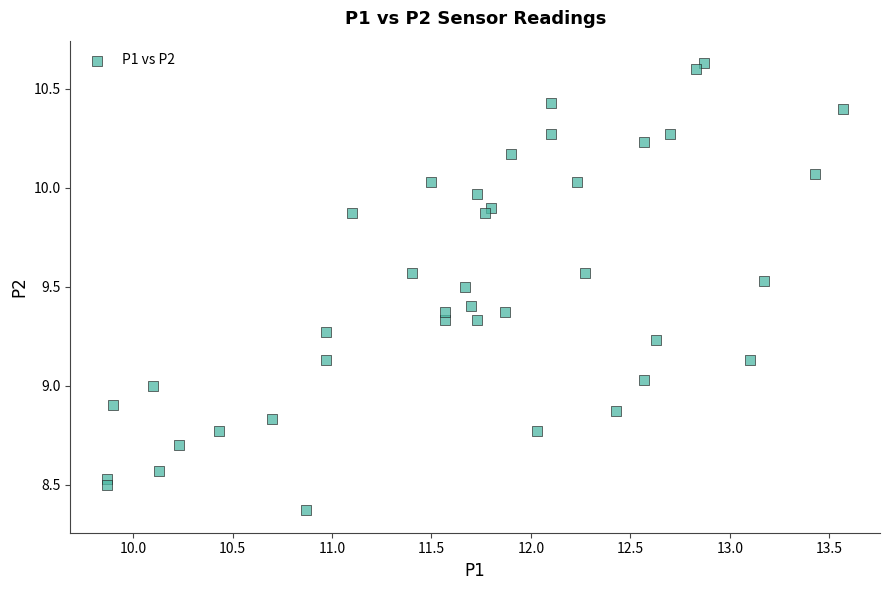

What is the range of Y values (max minus min)?

2.3